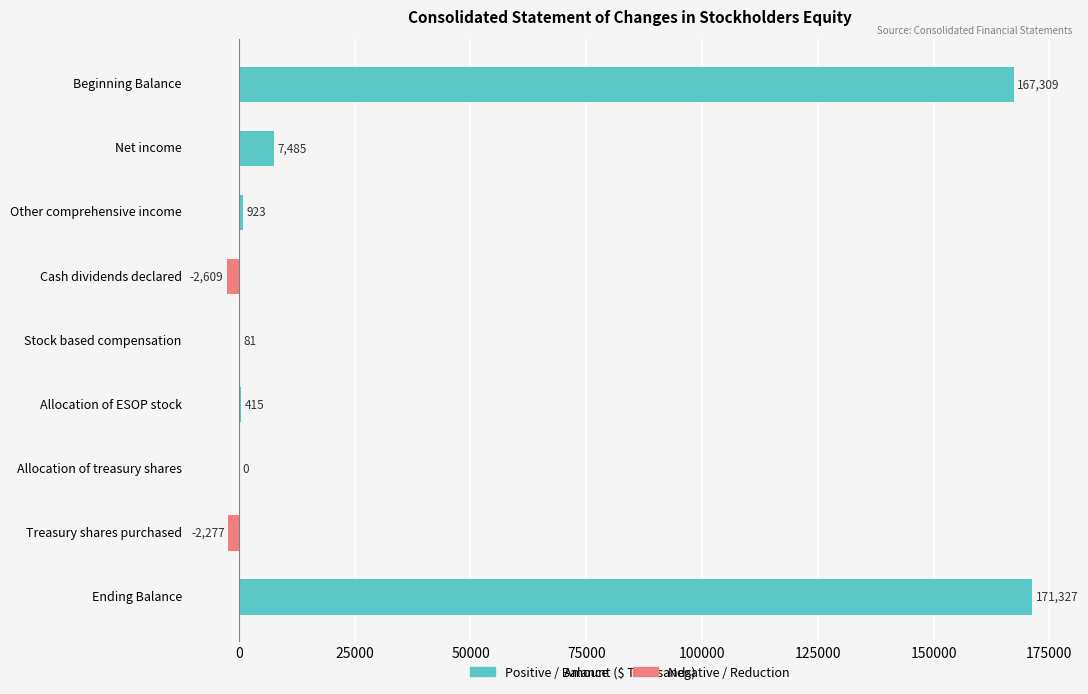

What is the change in value from Net income to Allocation of treasury shares?

-7485